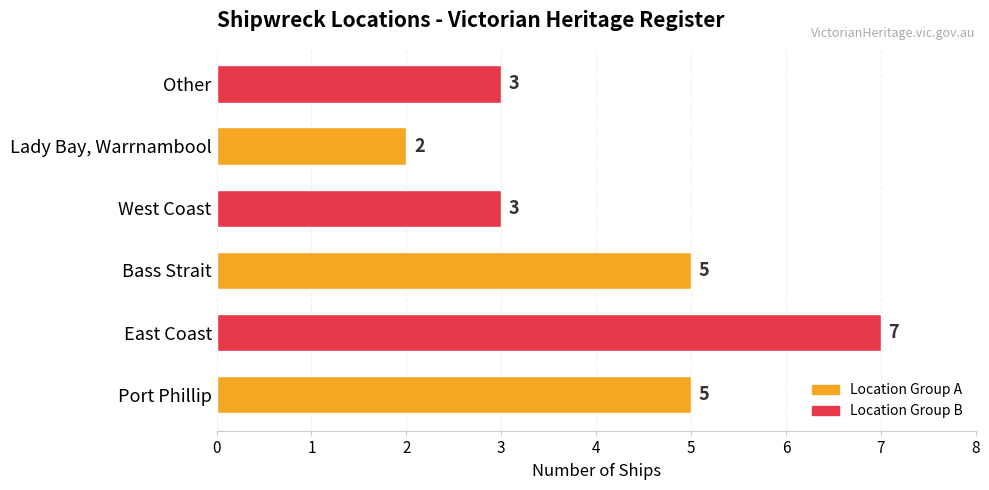

What is the sum of all values?

25